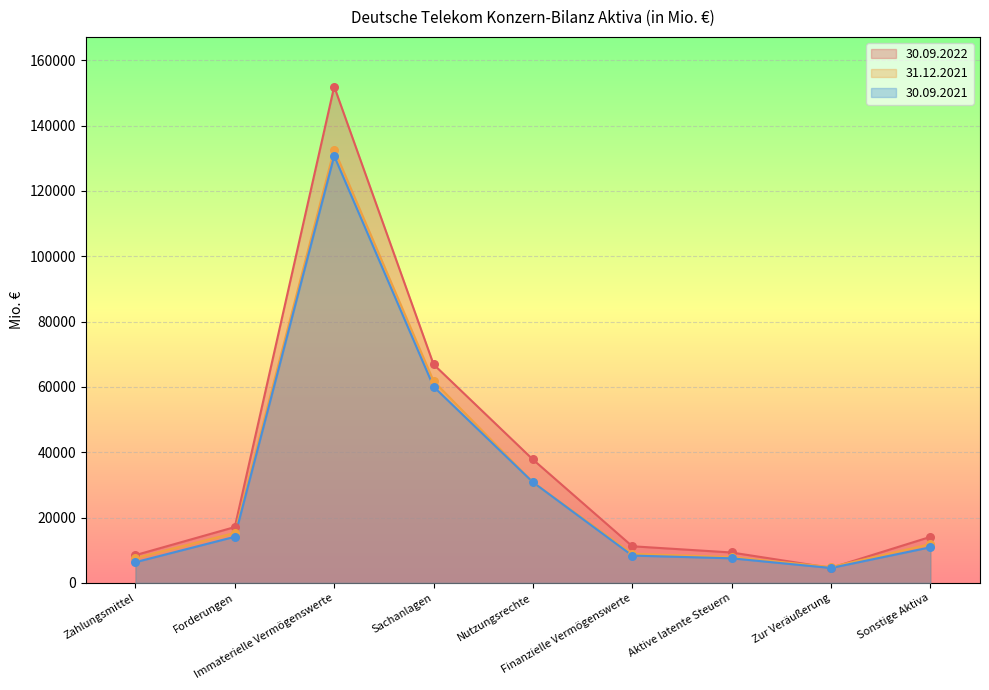

At how many categories does at least one series exceed 45203?

2